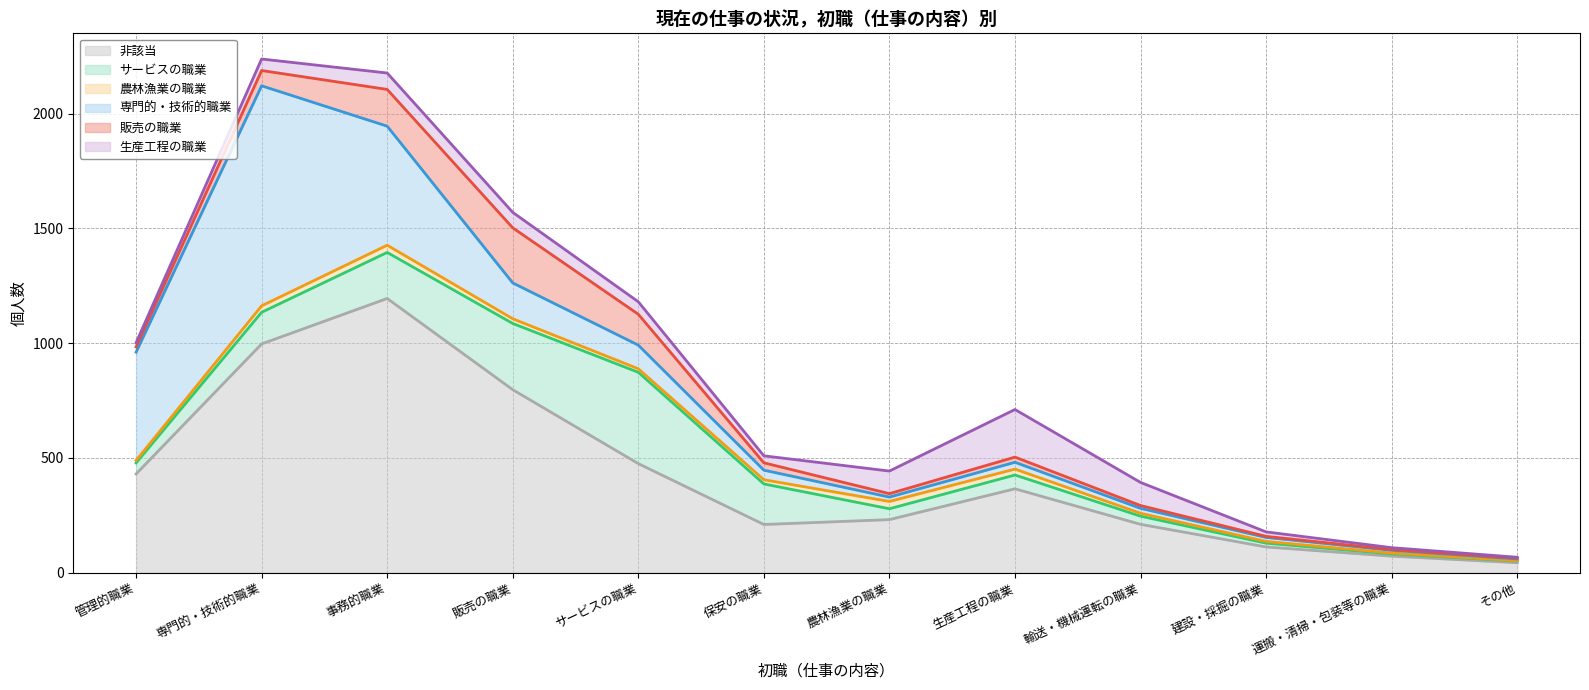

True or false: 非該当 has a value of 332.7 at 保安の職業.

False